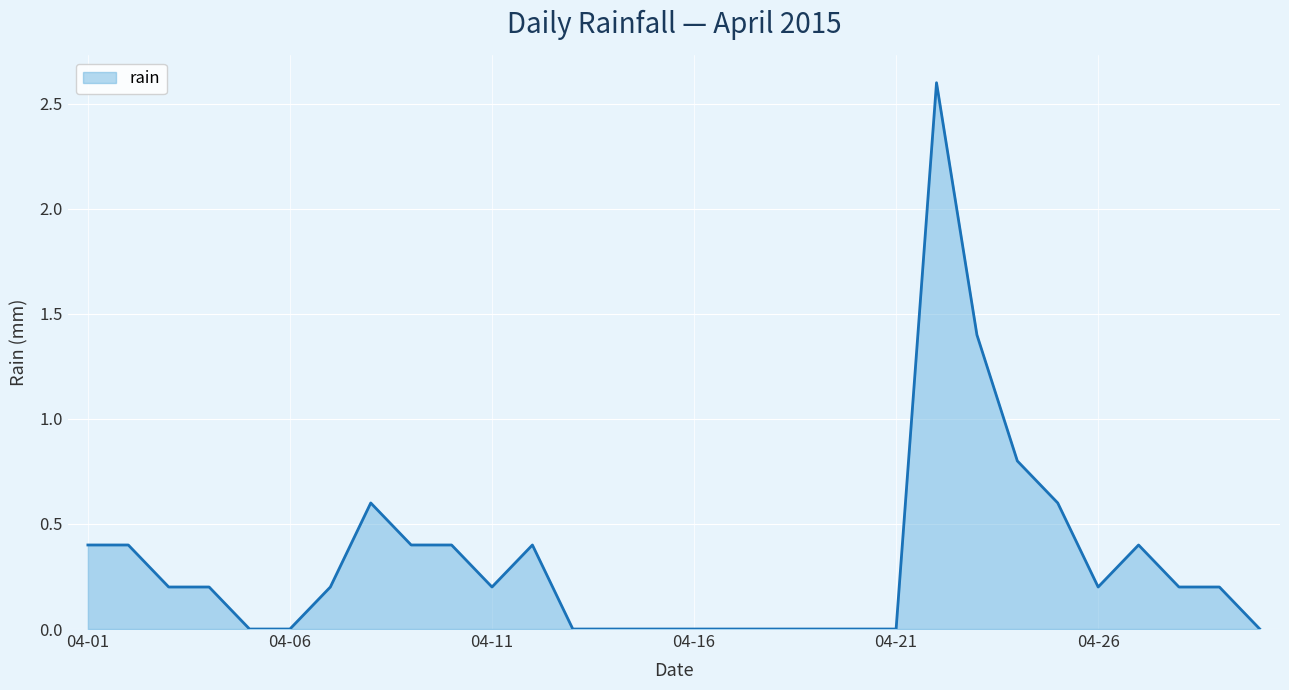

What is the greatest value displayed?

2.6